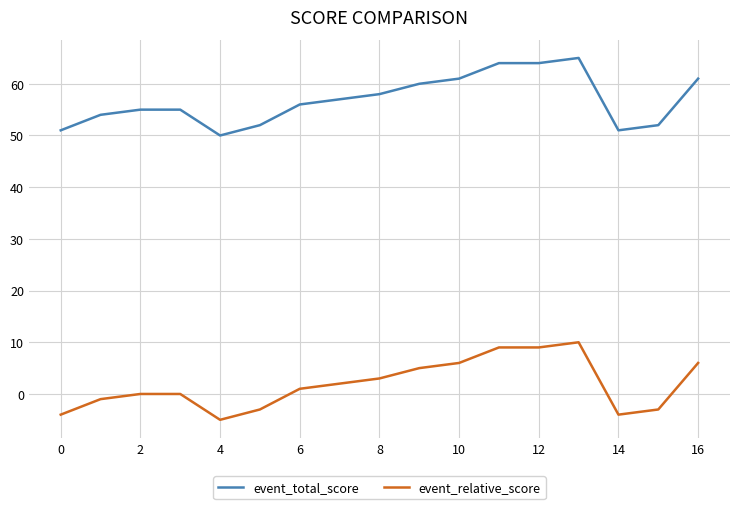

True or false: event_total_score and event_relative_score intersect in this chart.

False